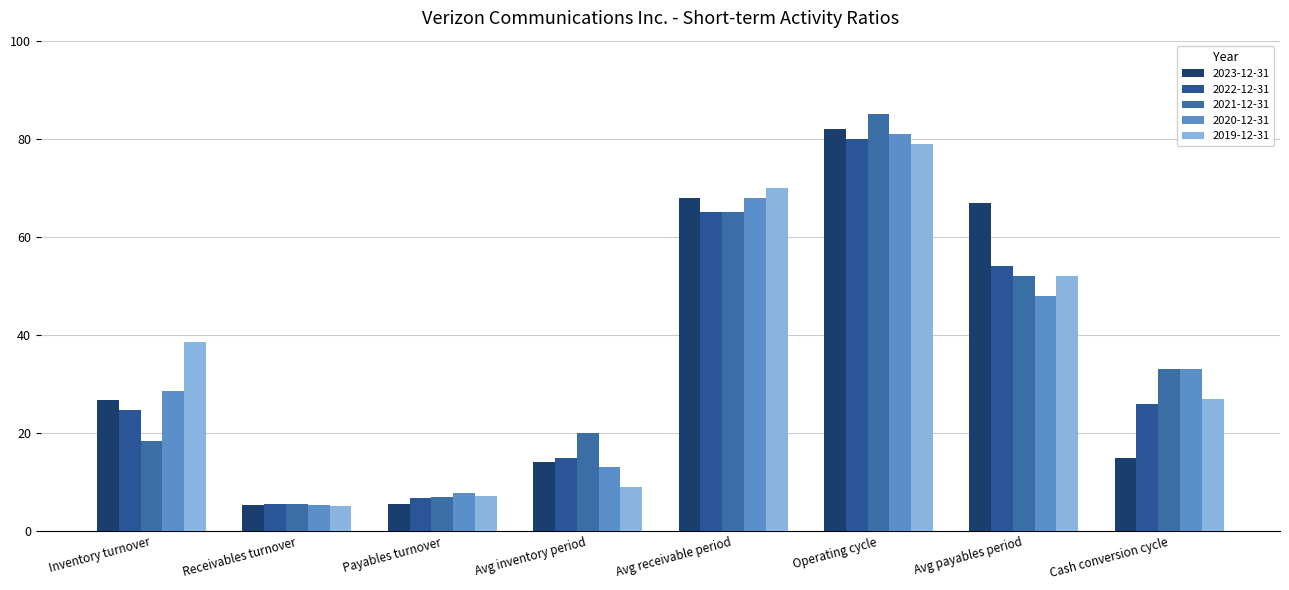

What is the difference between the 2023-12-31 values at Avg receivable period and Inventory turnover?

41.3